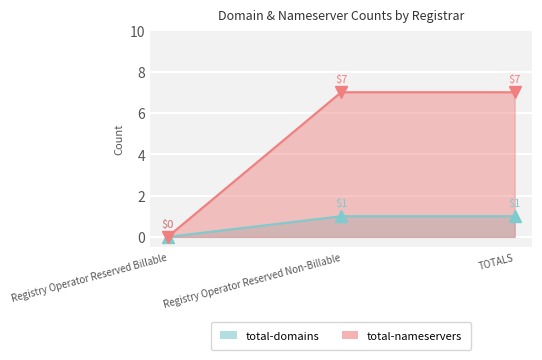

At which category does the chart reach its peak across all series?

Registry Operator Reserved Non-Billable